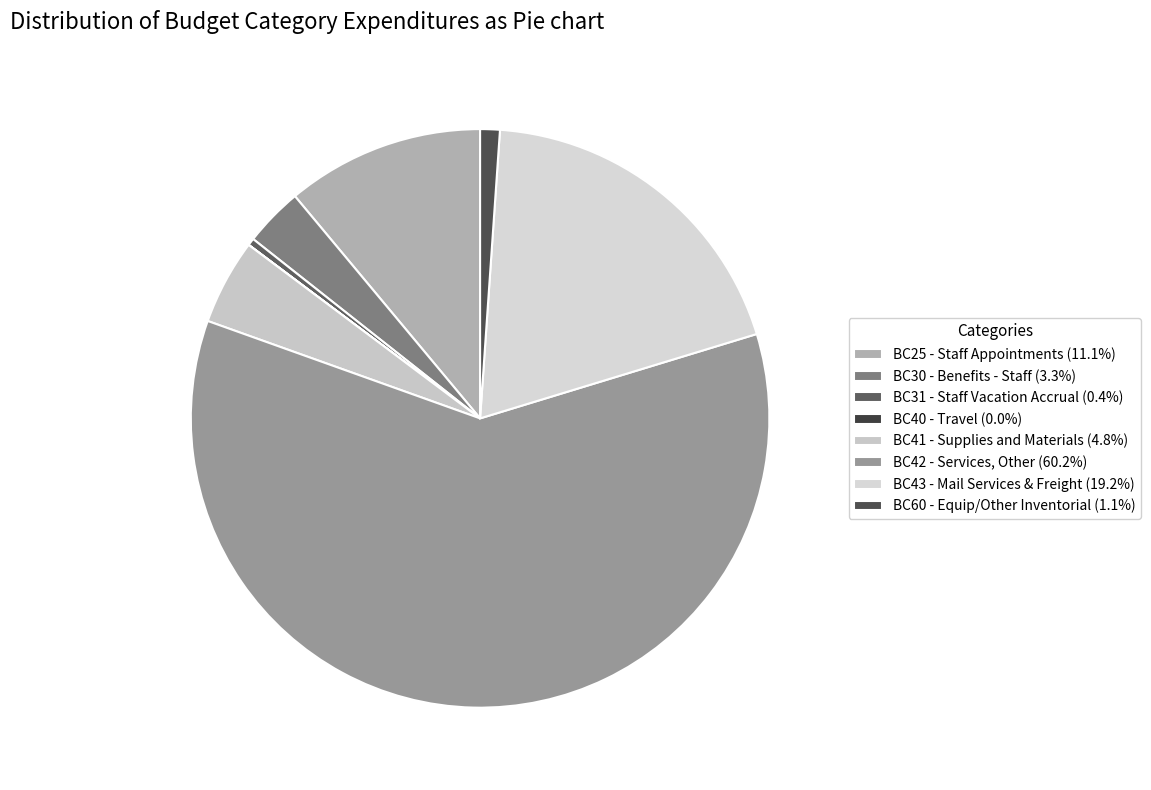

Which category accounts for the majority?

BC42 - Services, Other